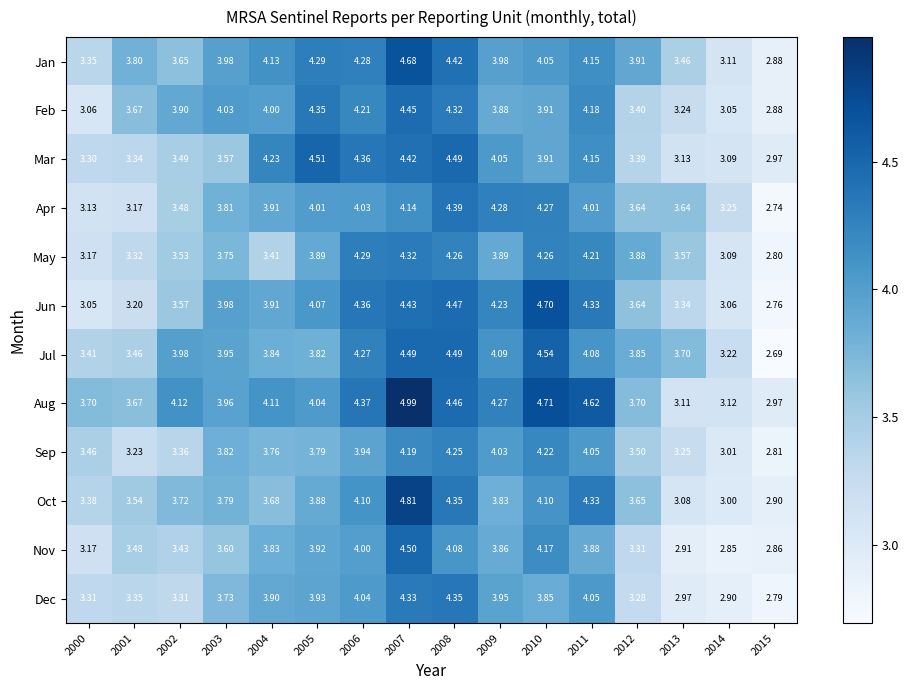

Is the value of Dec at 2002 greater than the value of Feb at 2014?

Yes